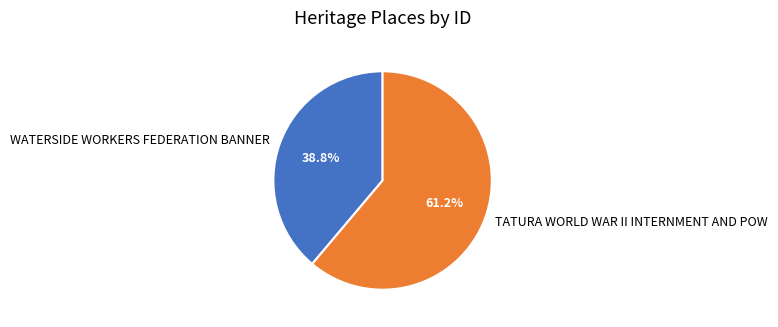

How many segments does this pie chart have?

2